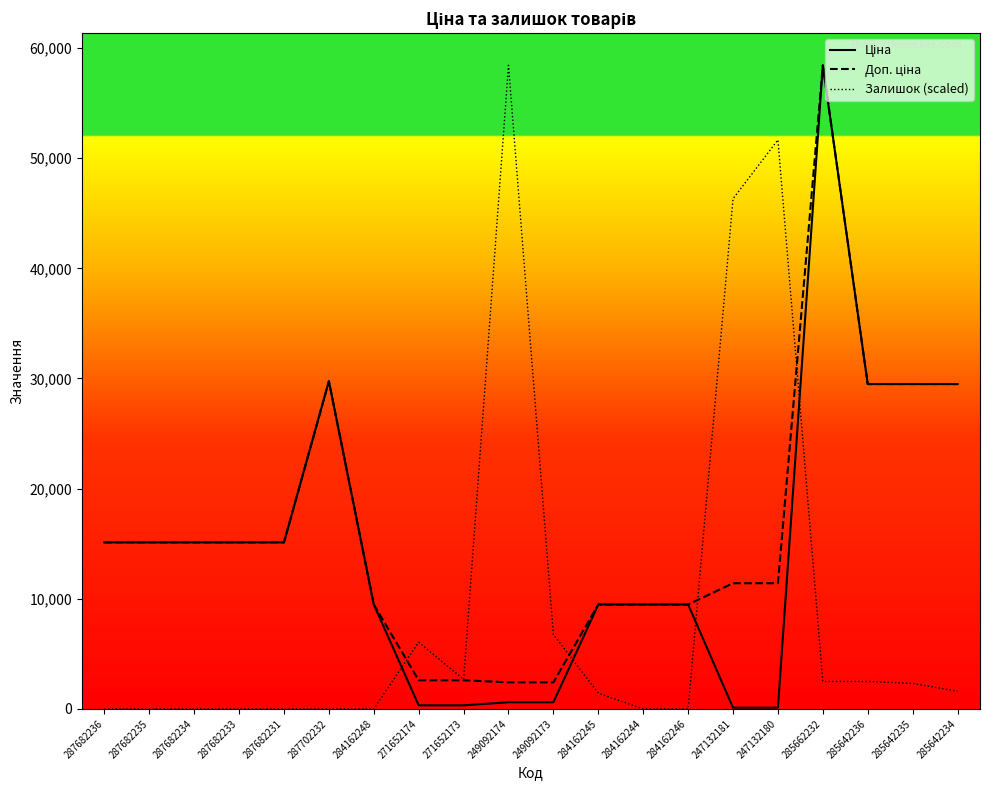

What is the sum of the Ціна values at 285662232 and 287682236?

73546.5